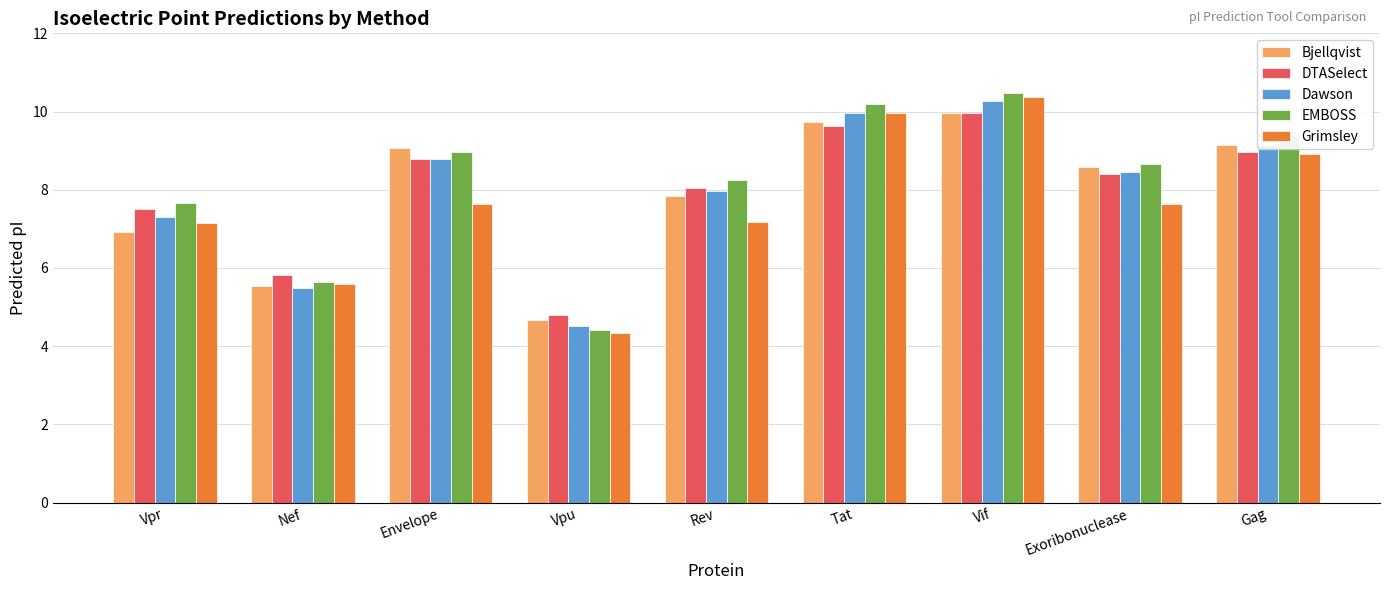

At which category is the sum across all series the highest?

Vif